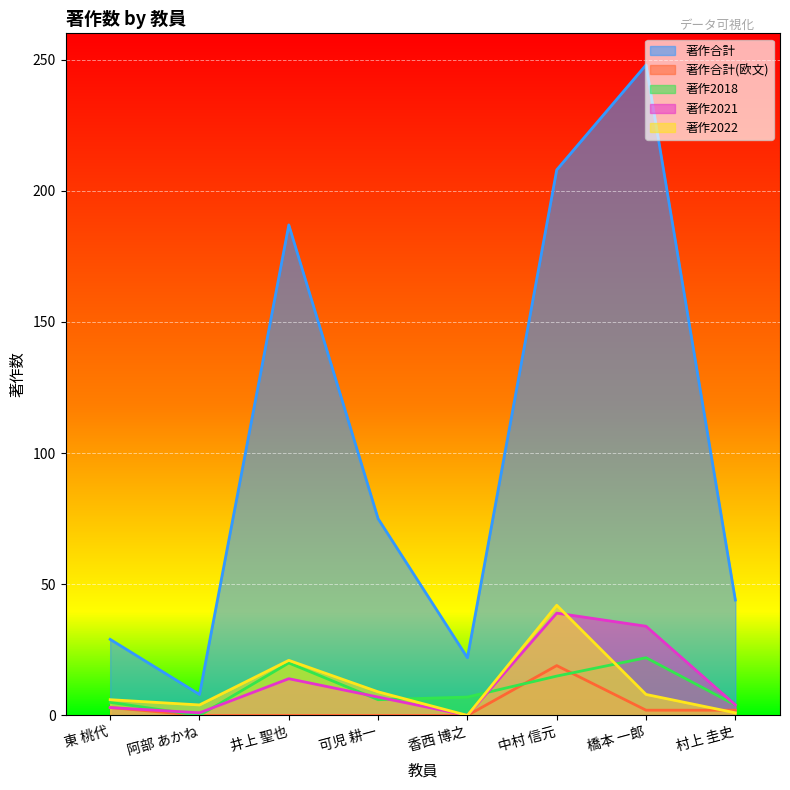

What are all the series names shown in the legend?

著作合計, 著作合計(欧文), 著作2018, 著作2021, 著作2022